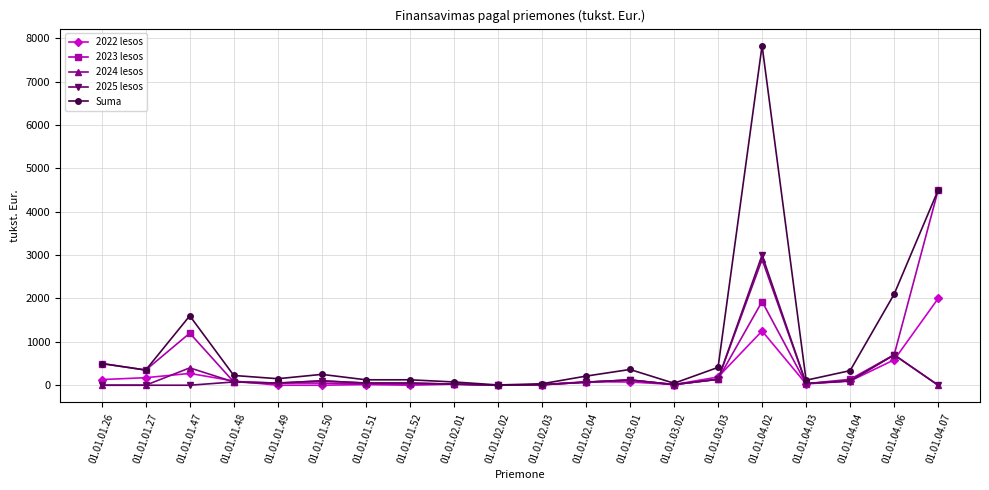

Which series has the largest range (max minus min)?

Suma